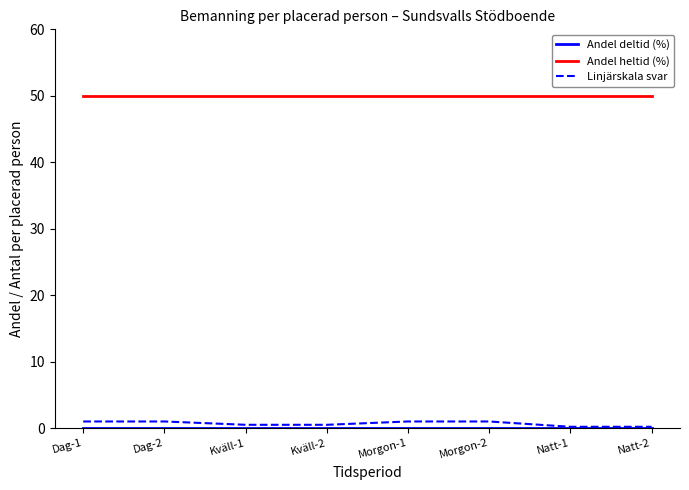

What is the highest value of the Andel heltid (%) series?

50.0